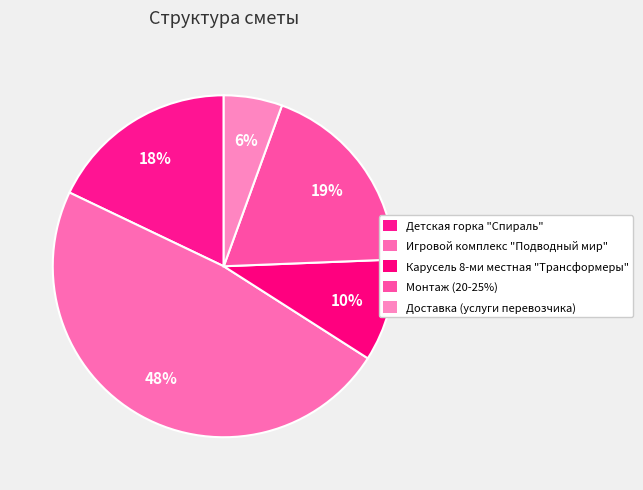

Count the number of slices in the pie.

5